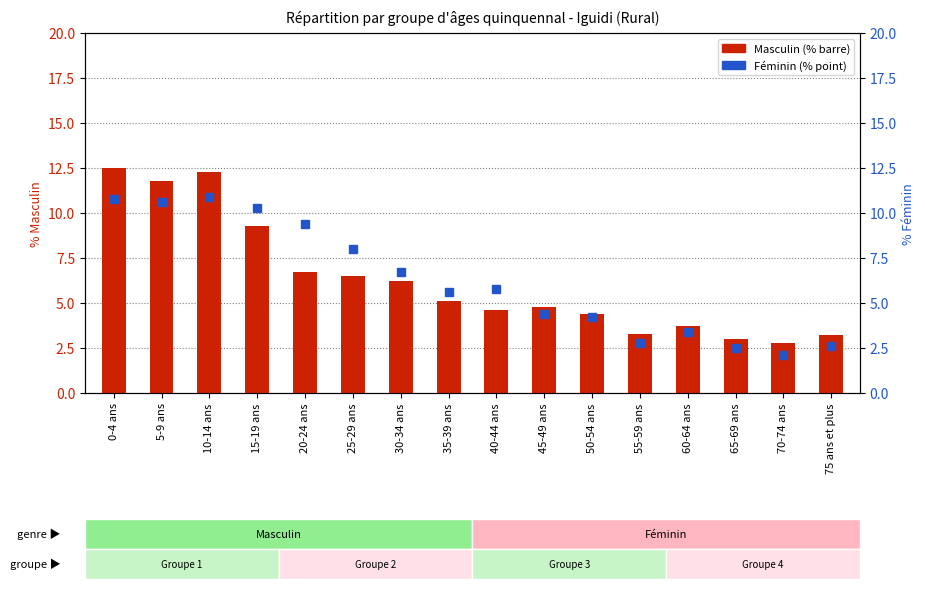

Rank the categories by Masculin value from lowest to highest.

70-74 ans, 65-69 ans, 75 ans et plus, 55-59 ans, 60-64 ans, 50-54 ans, 40-44 ans, 45-49 ans, 35-39 ans, 30-34 ans, 25-29 ans, 20-24 ans, 15-19 ans, 5-9 ans, 10-14 ans, 0-4 ans